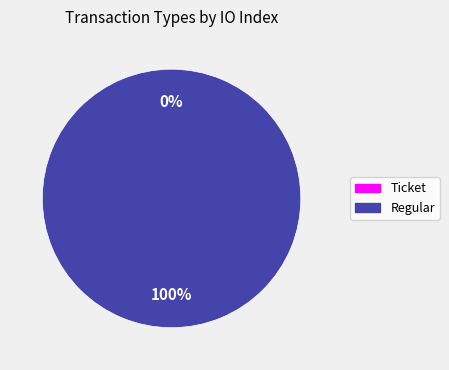

Which category accounts for the majority?

Regular